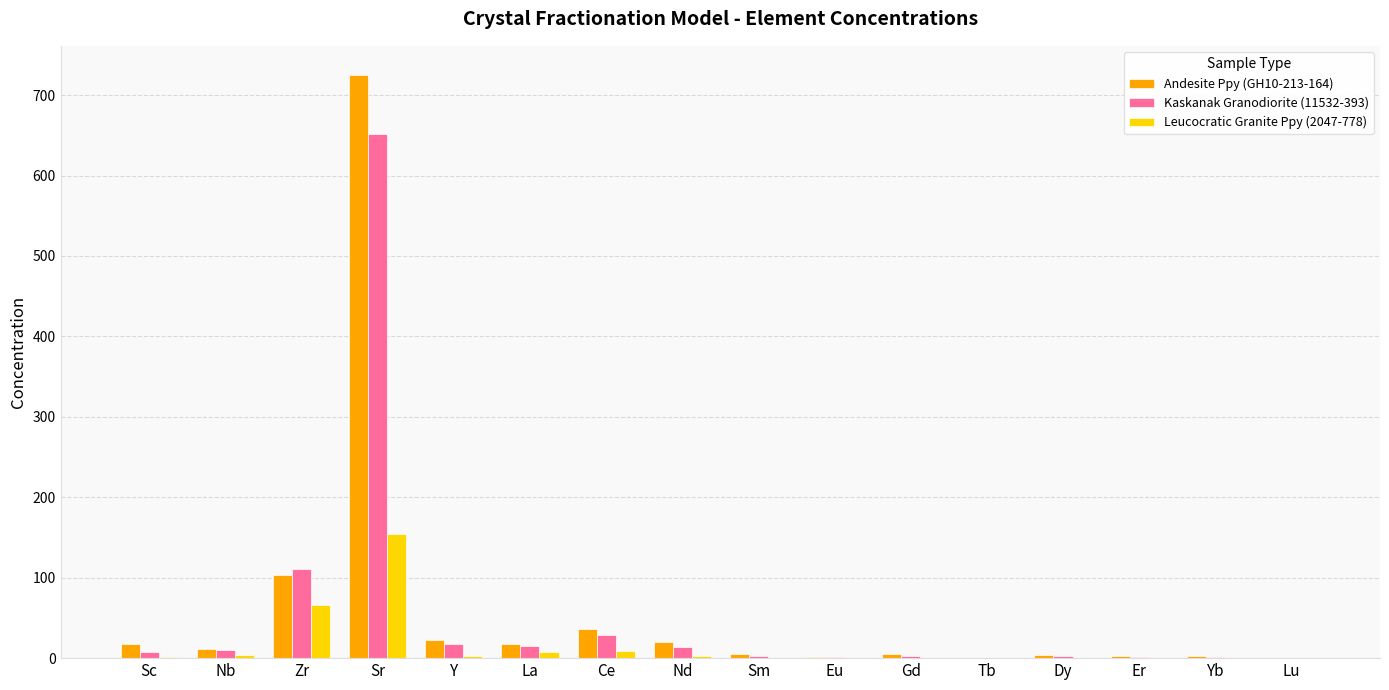

At which category is the sum across all series the highest?

Sr